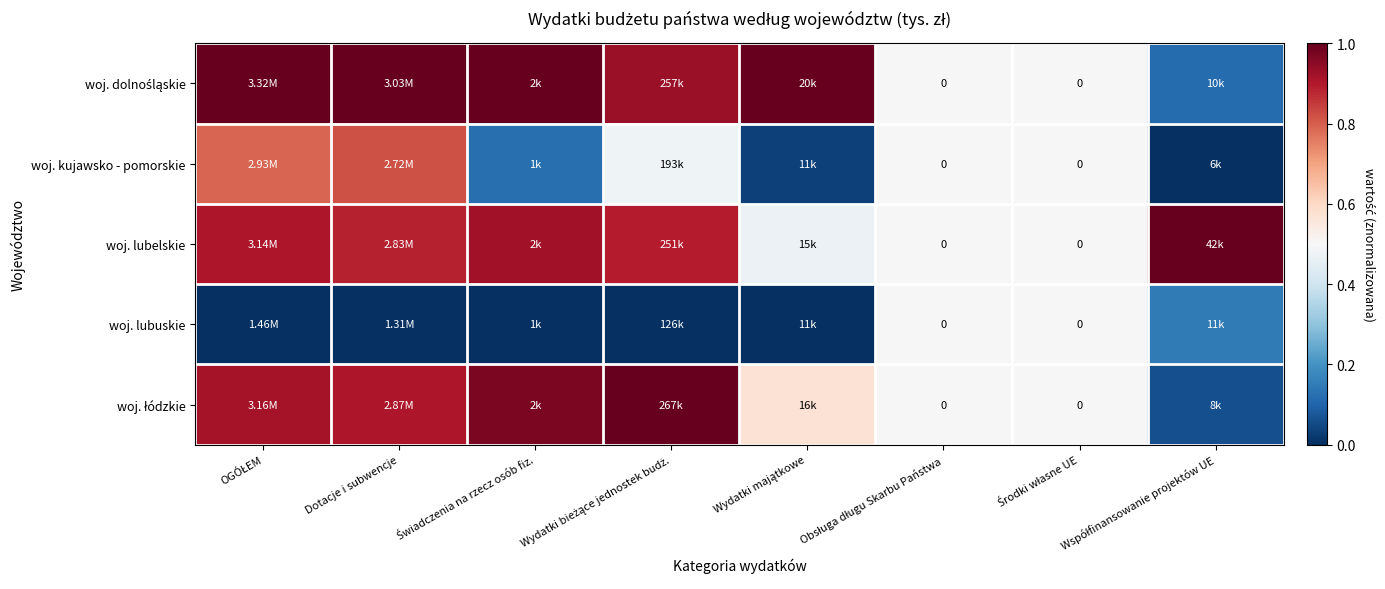

Between Środki własne UE and Obsługa długu Skarbu Państwa, which is larger?

Środki własne UE